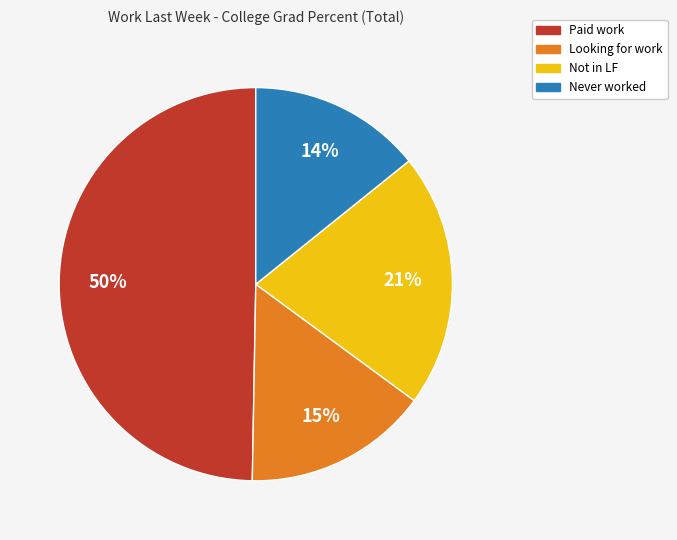

What is the smallest slice in the pie chart?

Never worked